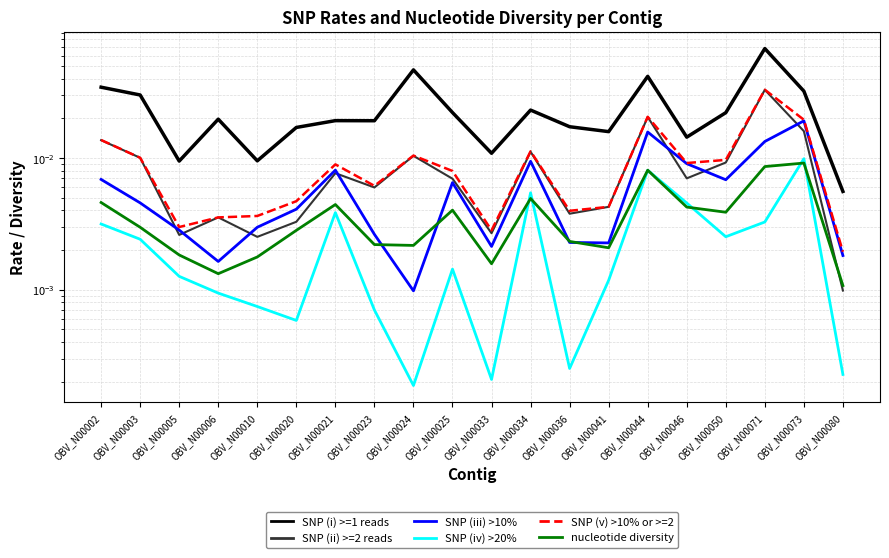

Which series has the widest spread of values?

SNP (i) >=1 reads